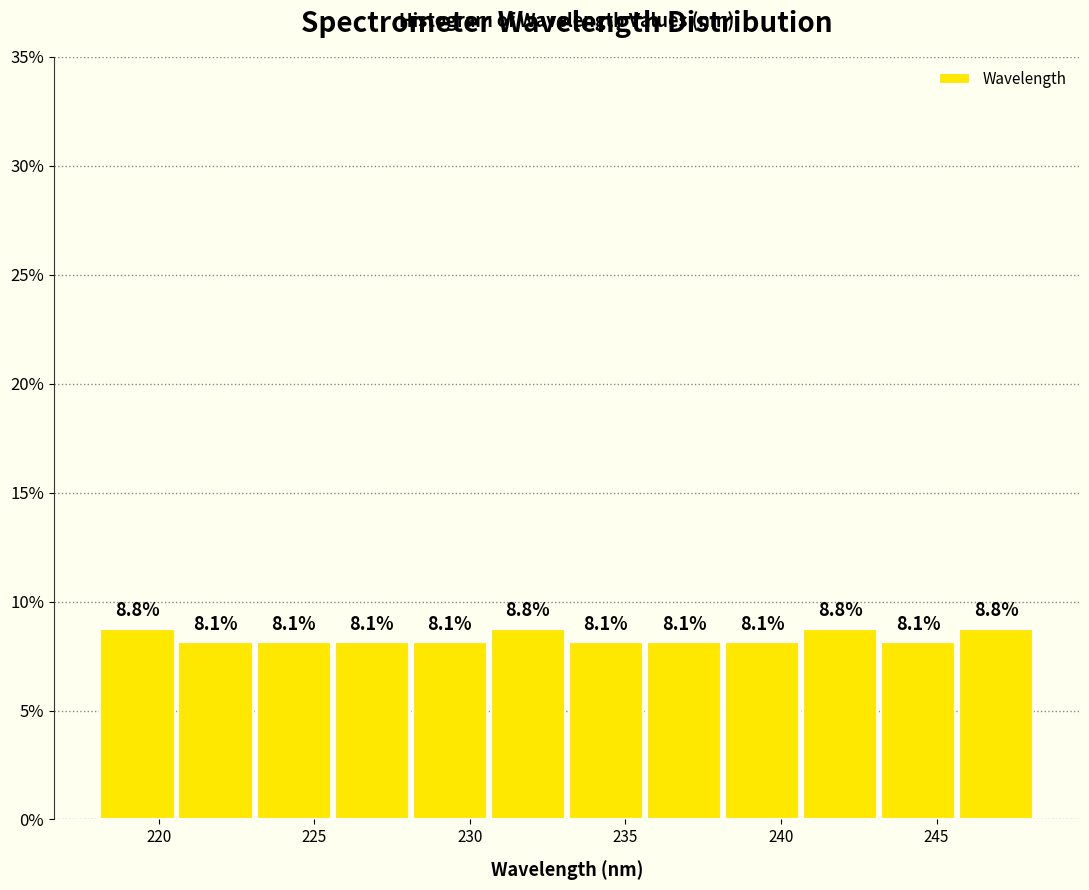

Reading left to right, transcribe this chart: for each bar, give the range it covers on the x-axis and its height. The bar edges are not printed on the chart, so give them approximately, as read against the axis.

218.0 to 220.5: 8.8
220.5 to 223.0: 8.1
223.0 to 225.5: 8.1
225.5 to 228.0: 8.1
228.0 to 230.5: 8.1
230.5 to 233.0: 8.8
233.0 to 235.5: 8.1
235.5 to 238.0: 8.1
238.0 to 240.5: 8.1
240.5 to 243.0: 8.8
243.0 to 245.5: 8.1
245.5 to 248.0: 8.8